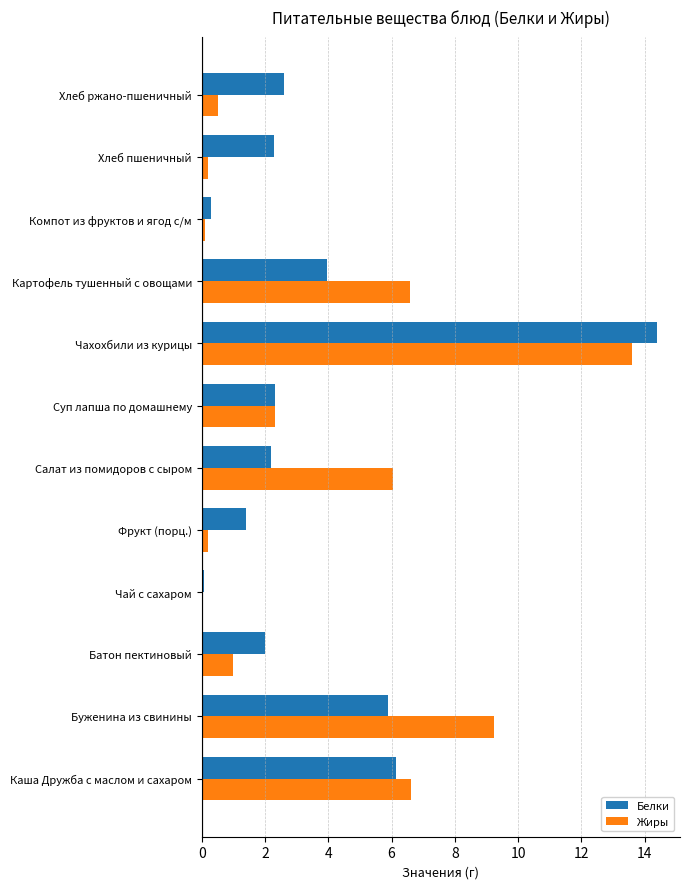

How many data points does each series have?

12